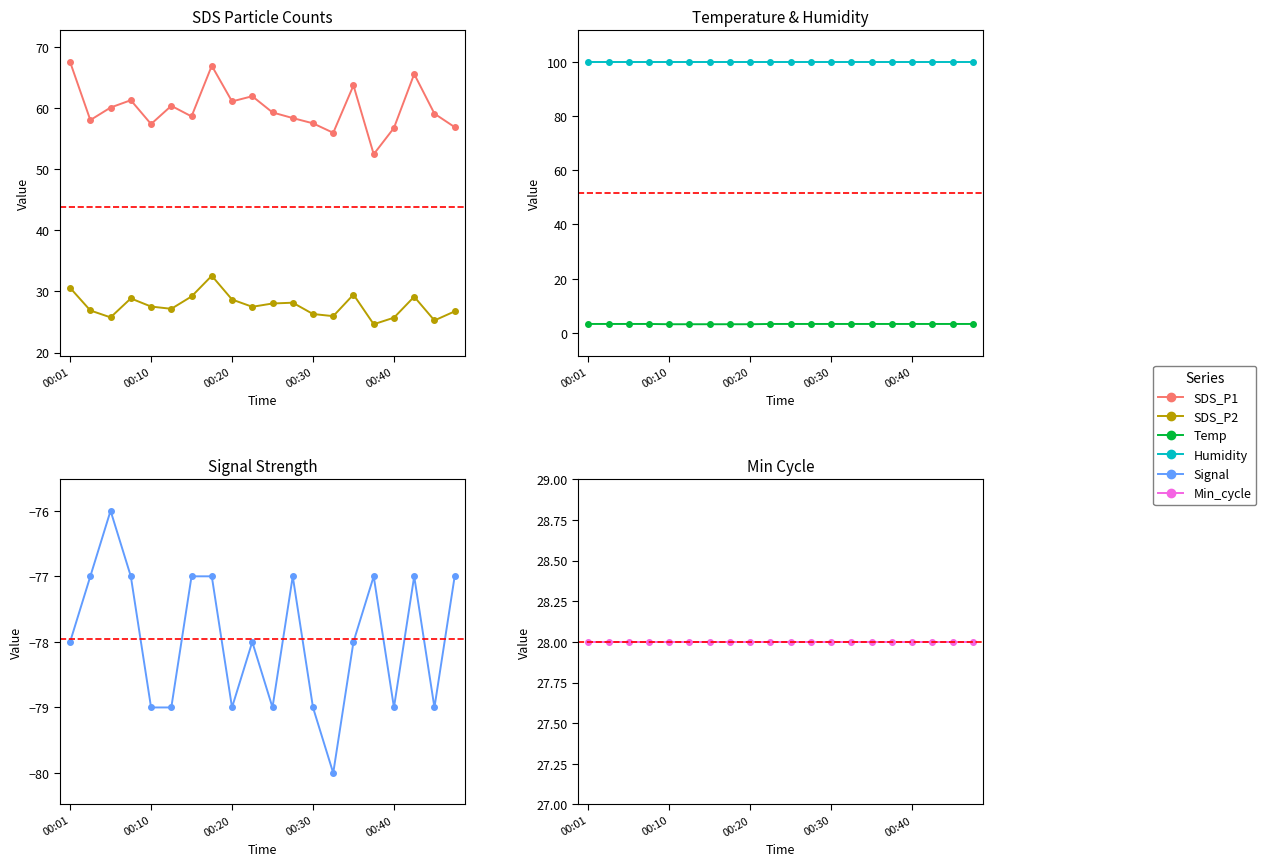

The Humidity series shows 54.4 at 00:20. True or false?

False